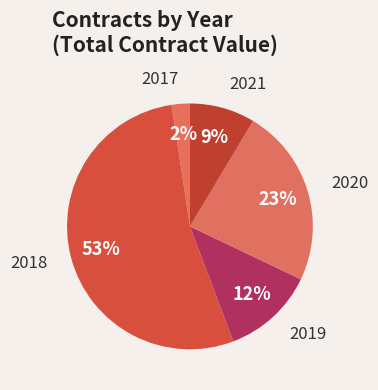

How many segments does this pie chart have?

5